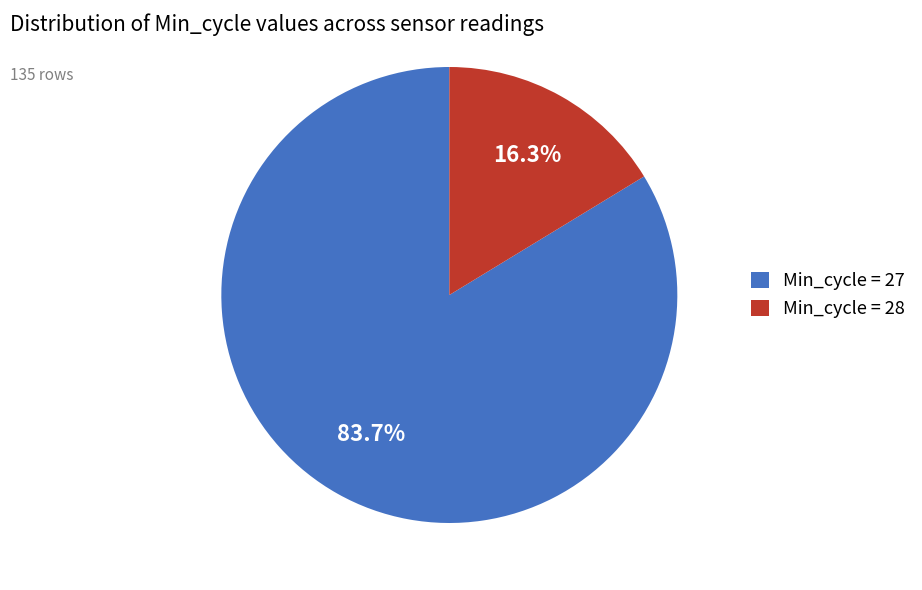

What is the total percentage of Min_cycle = 28 and Min_cycle = 27?

100.0%